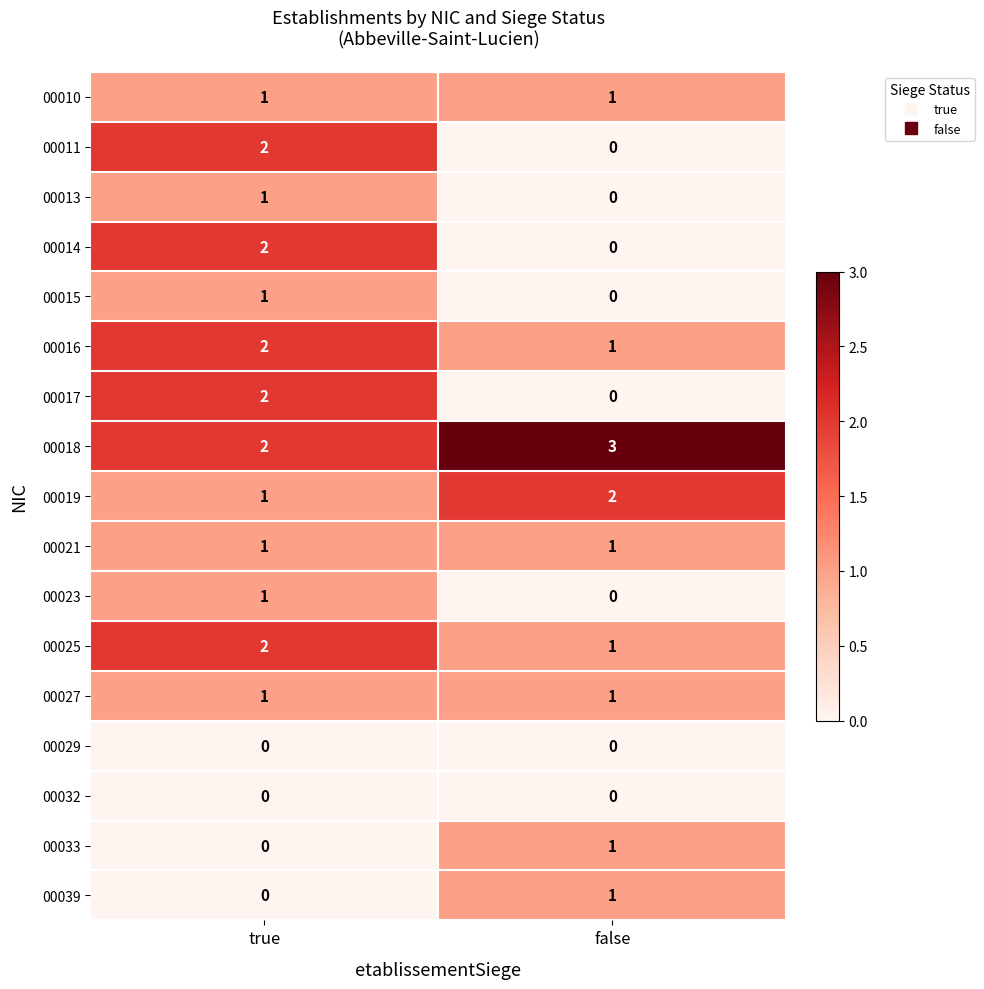

Where is 00015 nearest to the value 0?

false